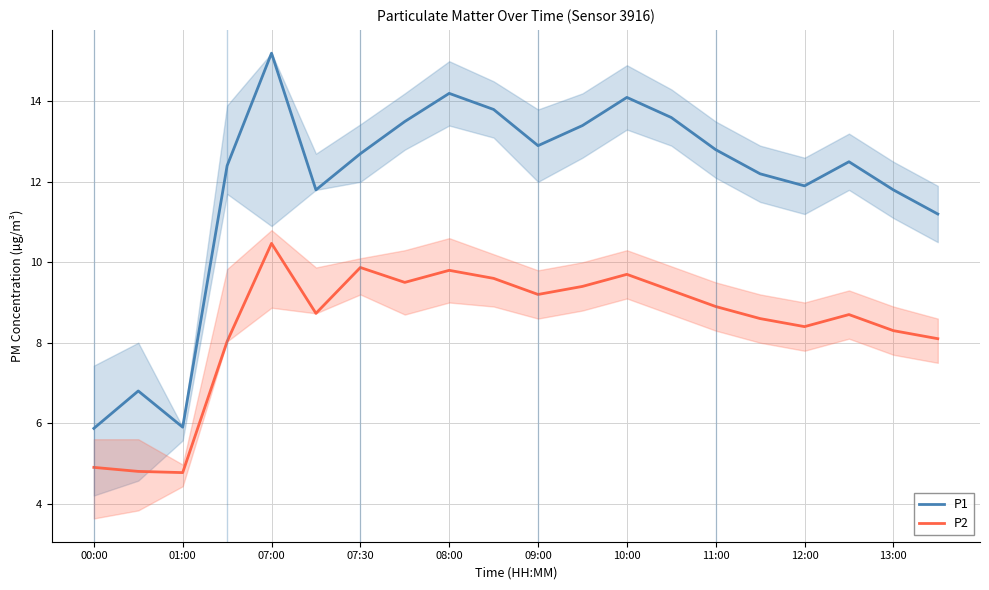

Does the chart display data point markers on the line(s)?

No